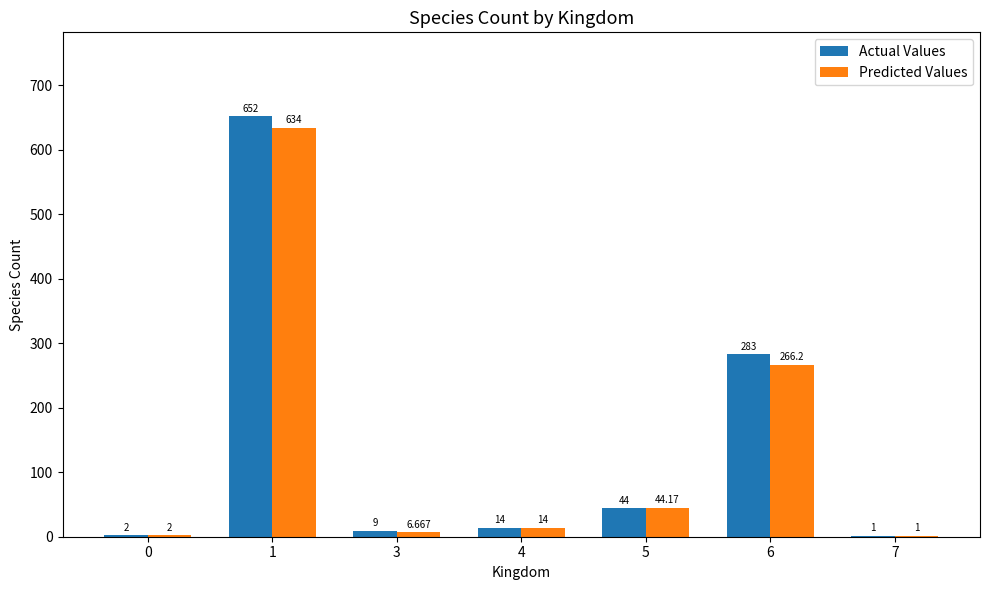

Between 4 and 5, which series saw the biggest shift?

Predicted Values